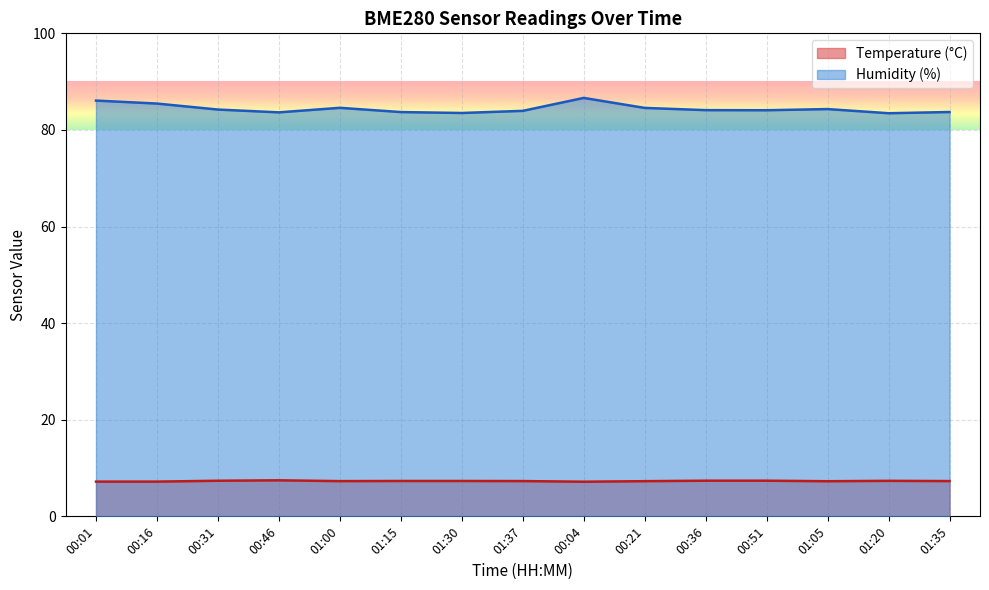

List the series in order of their overall mean, highest first.

Humidity (%), Temperature (°C)